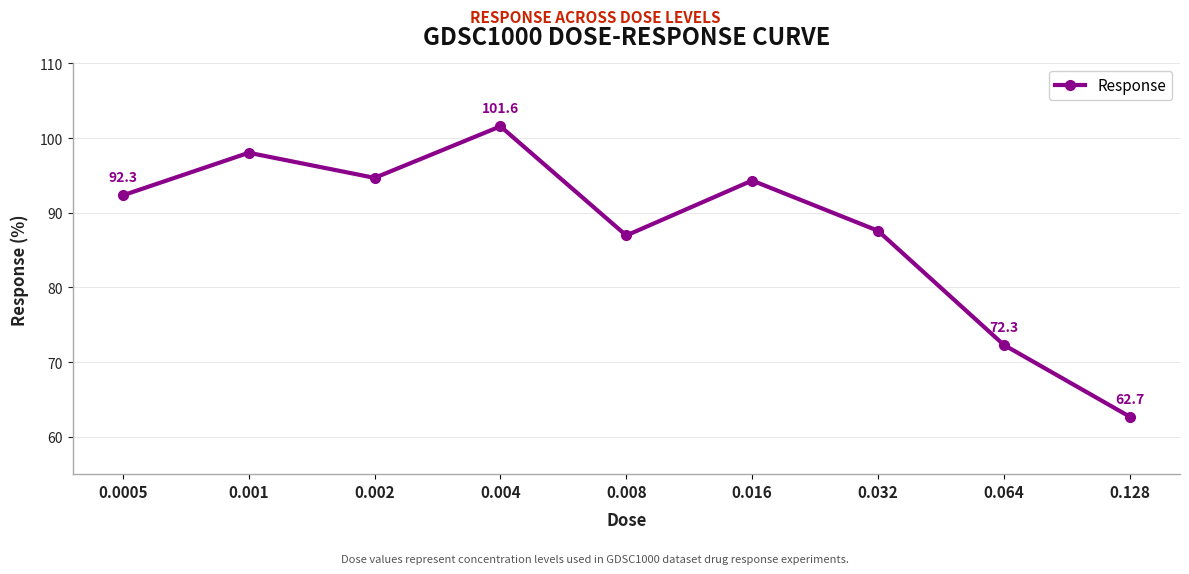

Which category has the lowest value across all series?

0.128